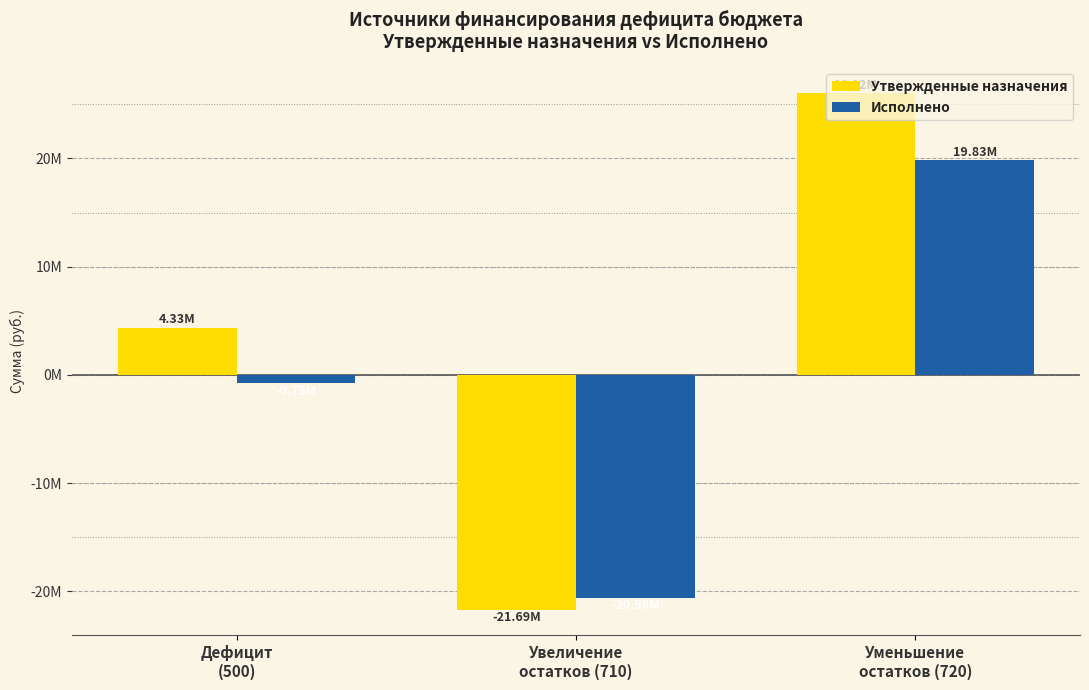

What position from the left is Уменьшение
остатков (720)?

3